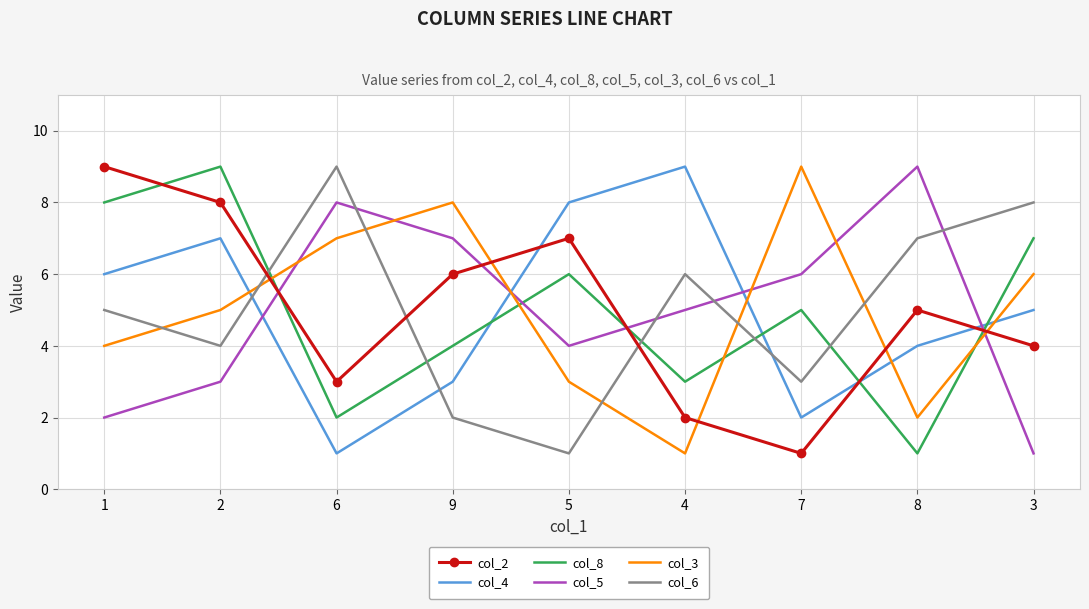

What is the approximate value of col_3 at 1?

4